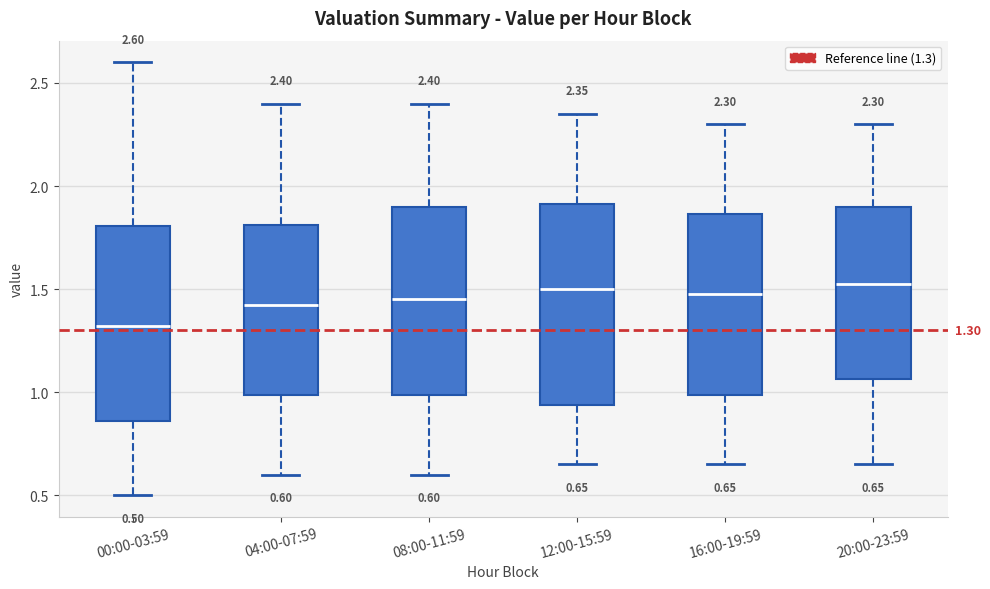

Which box has the lowest median line?

00:00-03:59